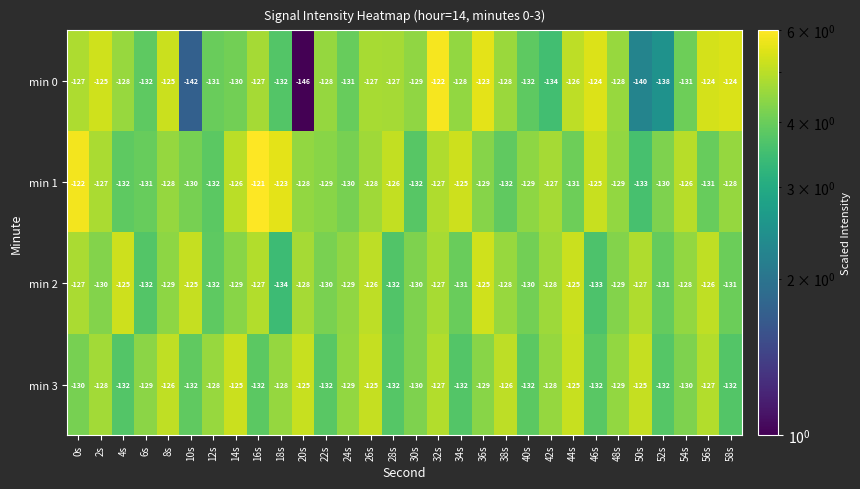

The min 3 series shows -132 at 40s. True or false?

True